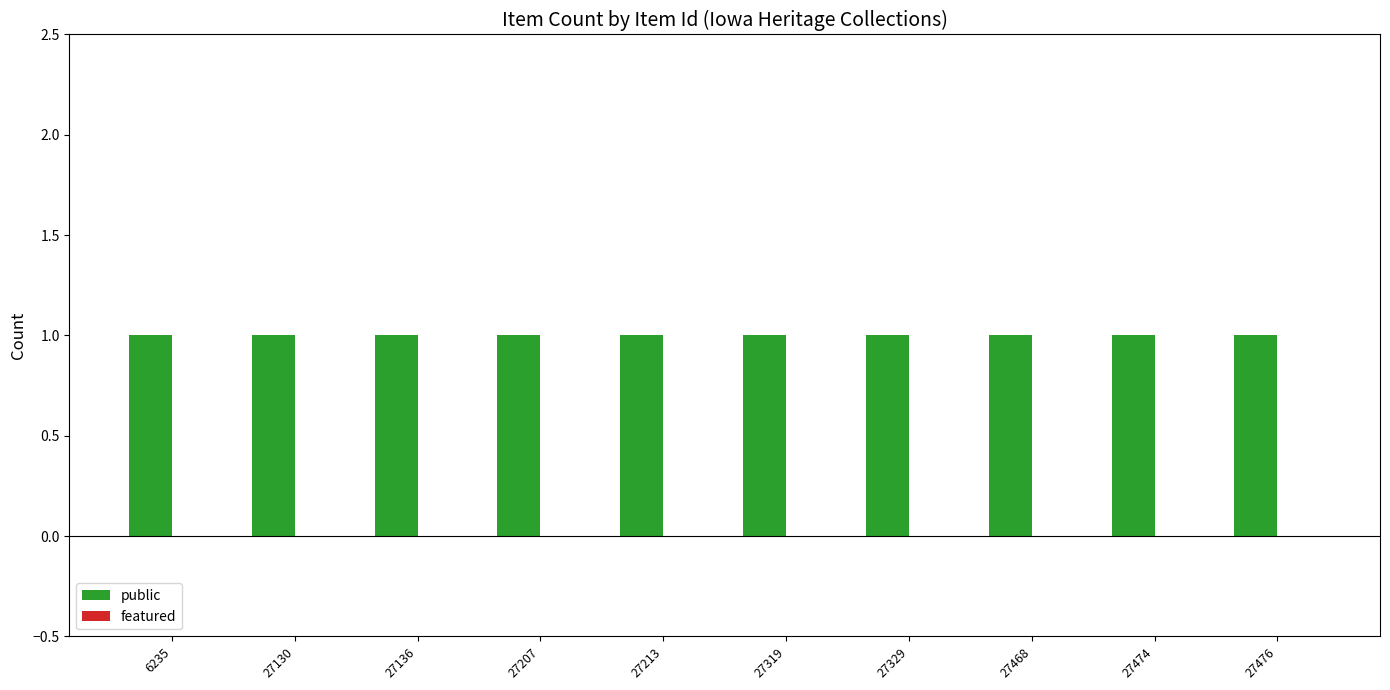

Between 27130 and 27474, which series saw the biggest shift?

public